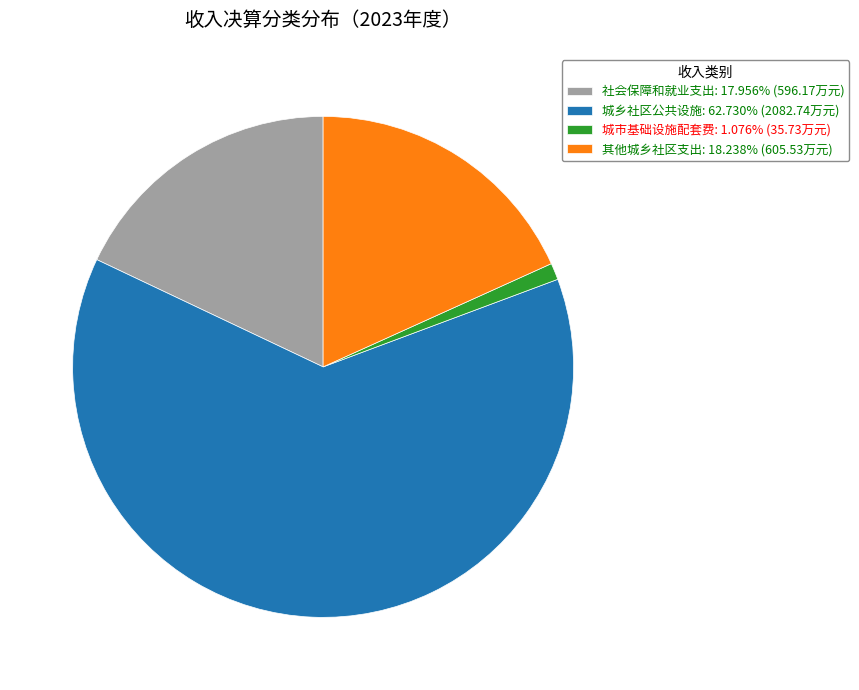

Is there a majority slice in this chart?

Yes